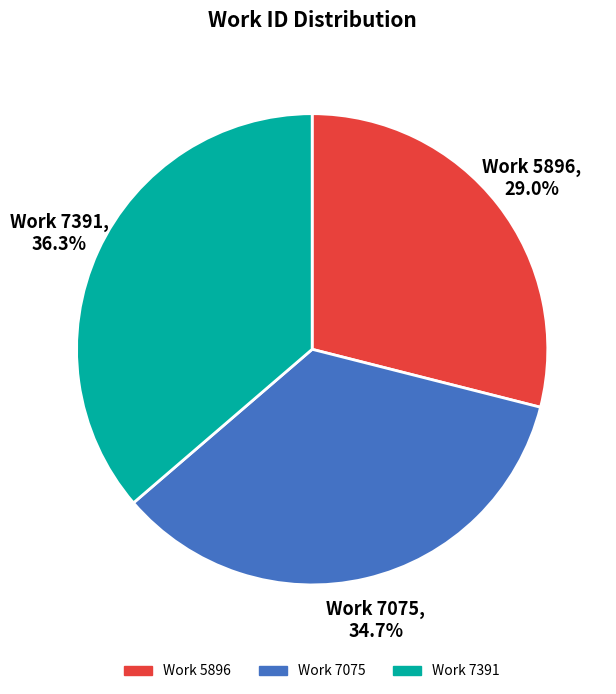

Does Work 7391 represent more than half of the total?

No